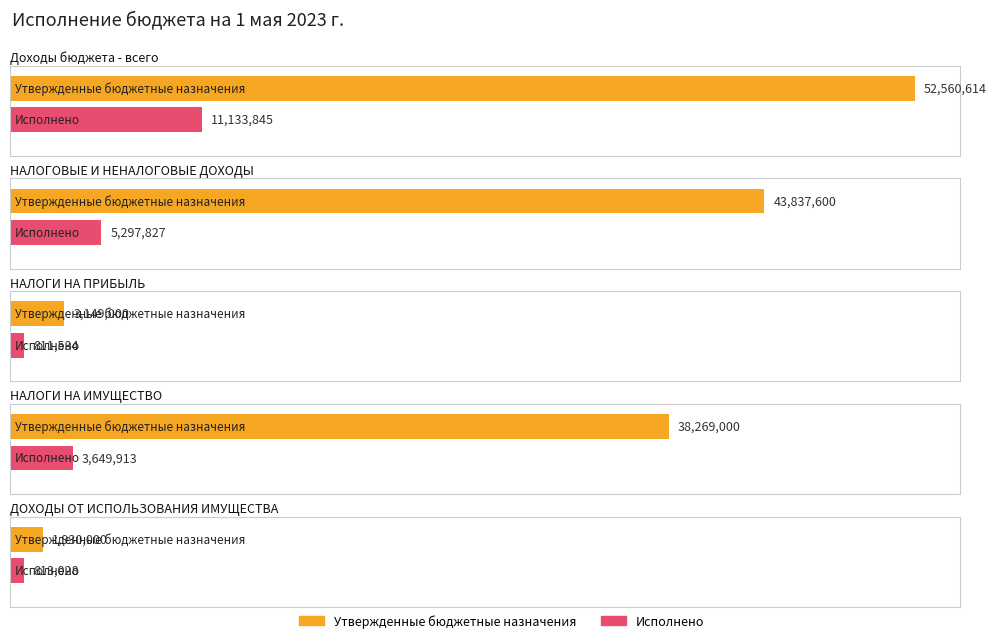

Which has a higher value, Доходы бюджета - всего or НАЛОГИ НА ИМУЩЕСТВО?

Доходы бюджета - всего